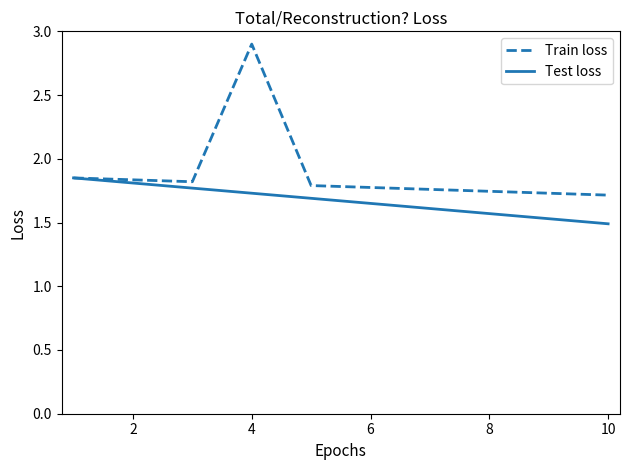

What is the maximum value shown in the chart?

2.9